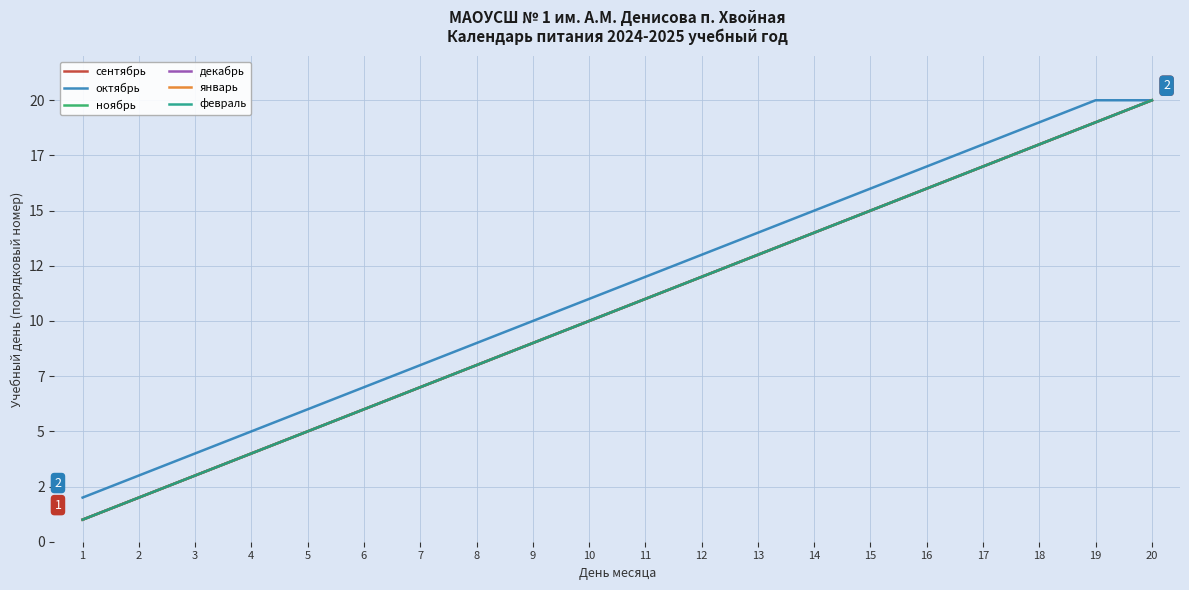

What is the lowest value of the сентябрь series?

1